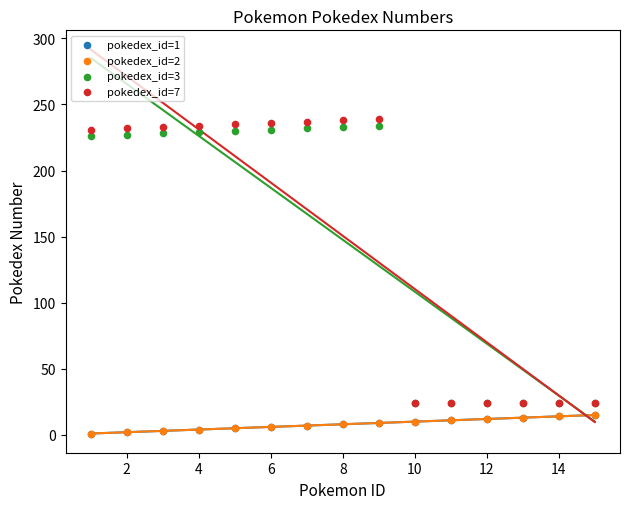

Which series contains the highest Y value?

pokedex_id=7